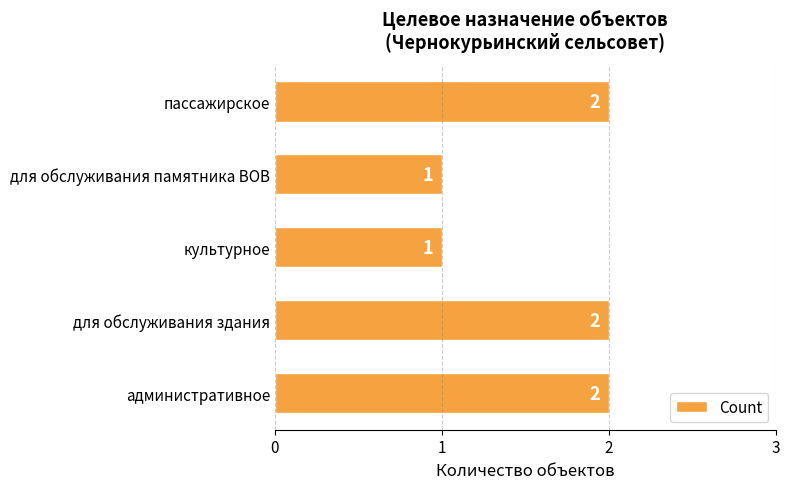

Reading bottom to top, extract all data points from this chart.

2	2	1	1	2